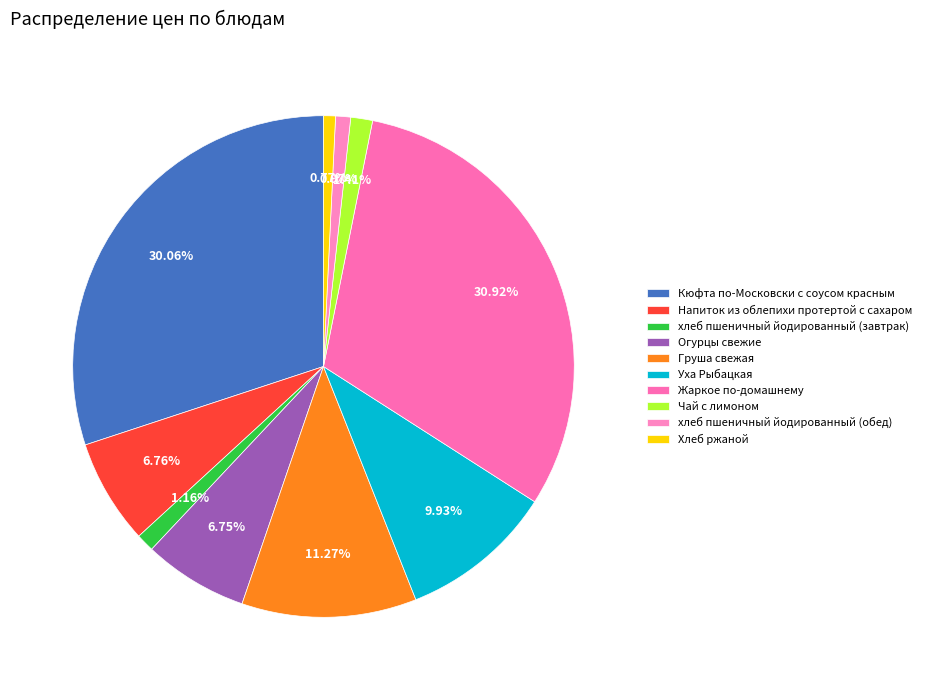

Combined, do Груша свежая and Напиток из облепихи протертой с сахаром account for over 50%?

No